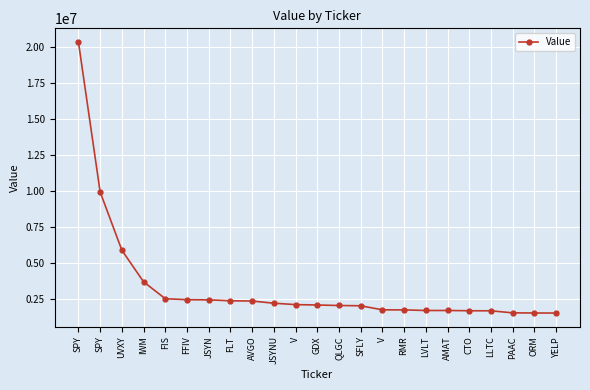

Does the chart have visible grid lines?

Yes